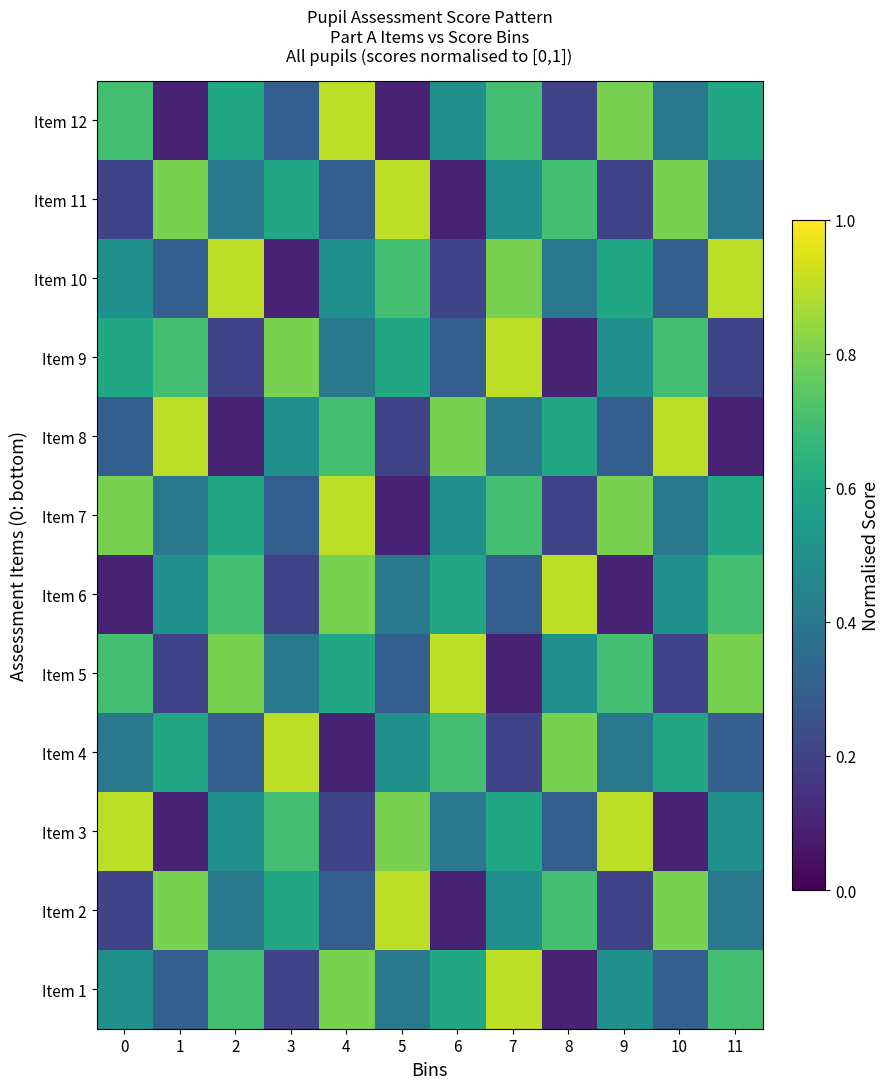

How many categories are shown in the chart?

12